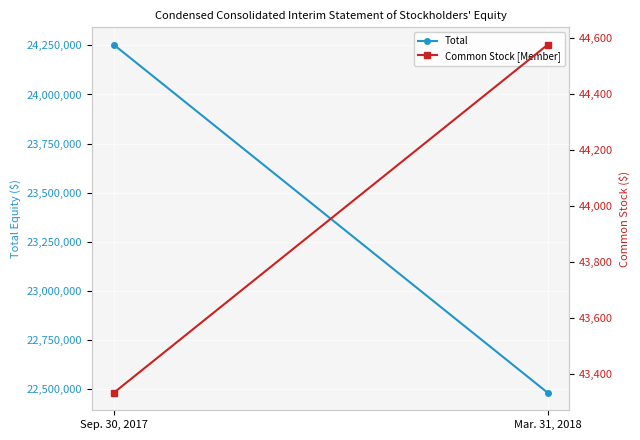

What is the label of the 1st point from the left?

Sep. 30, 2017